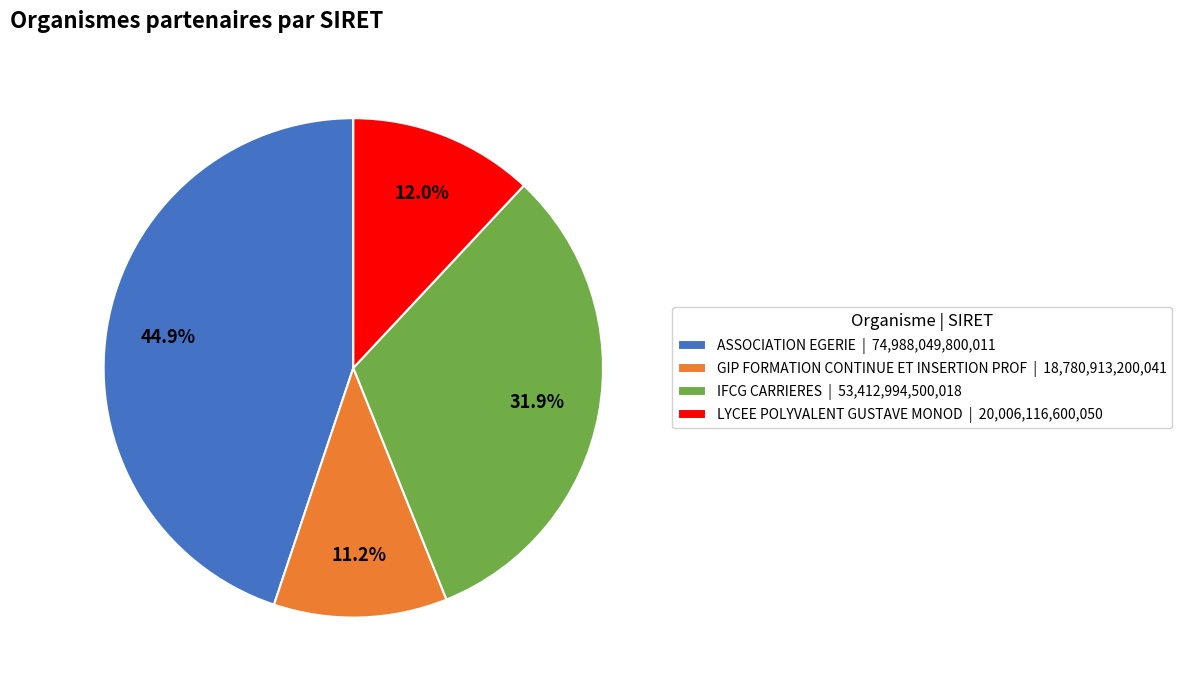

To the nearest percent, what is the difference between the largest and smallest slice percentages?

34%